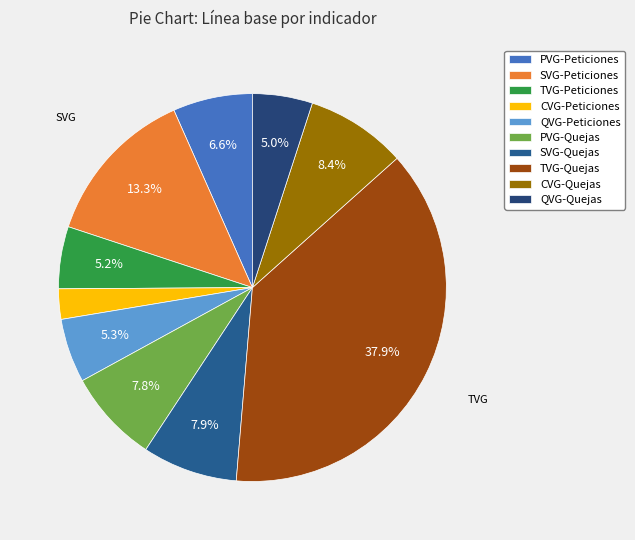

What percentage is NOT represented by CVG-Quejas?

91.6%